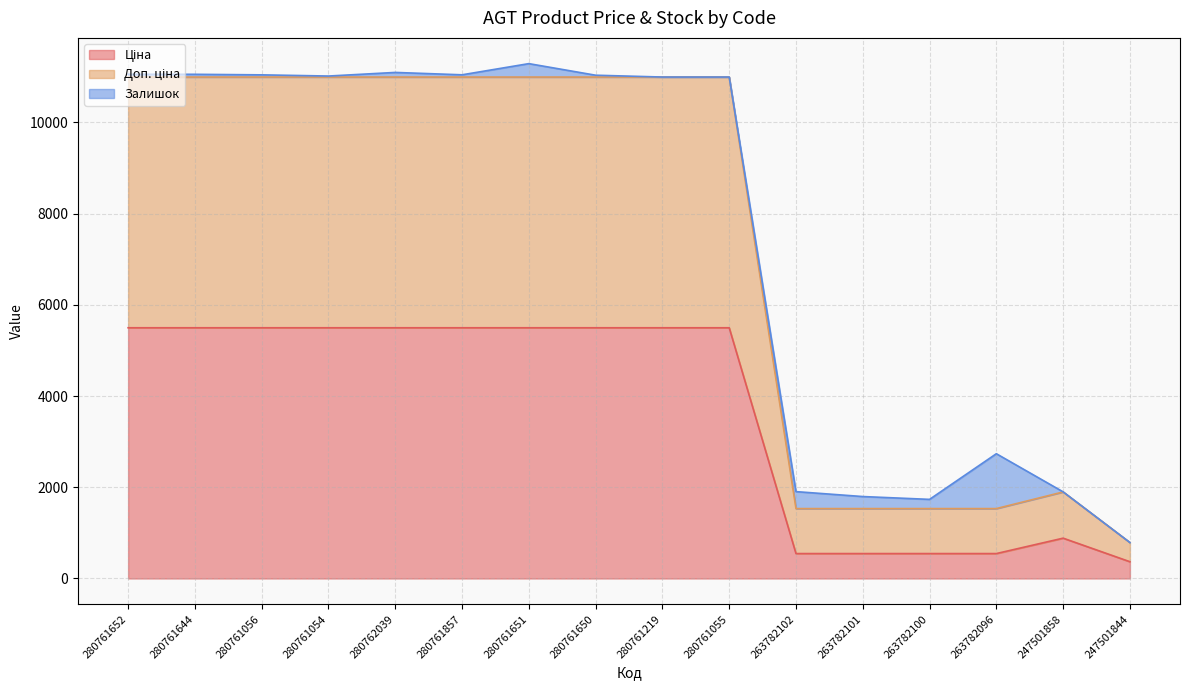

True or false: Ціна and Доп. ціна cross at least once.

False